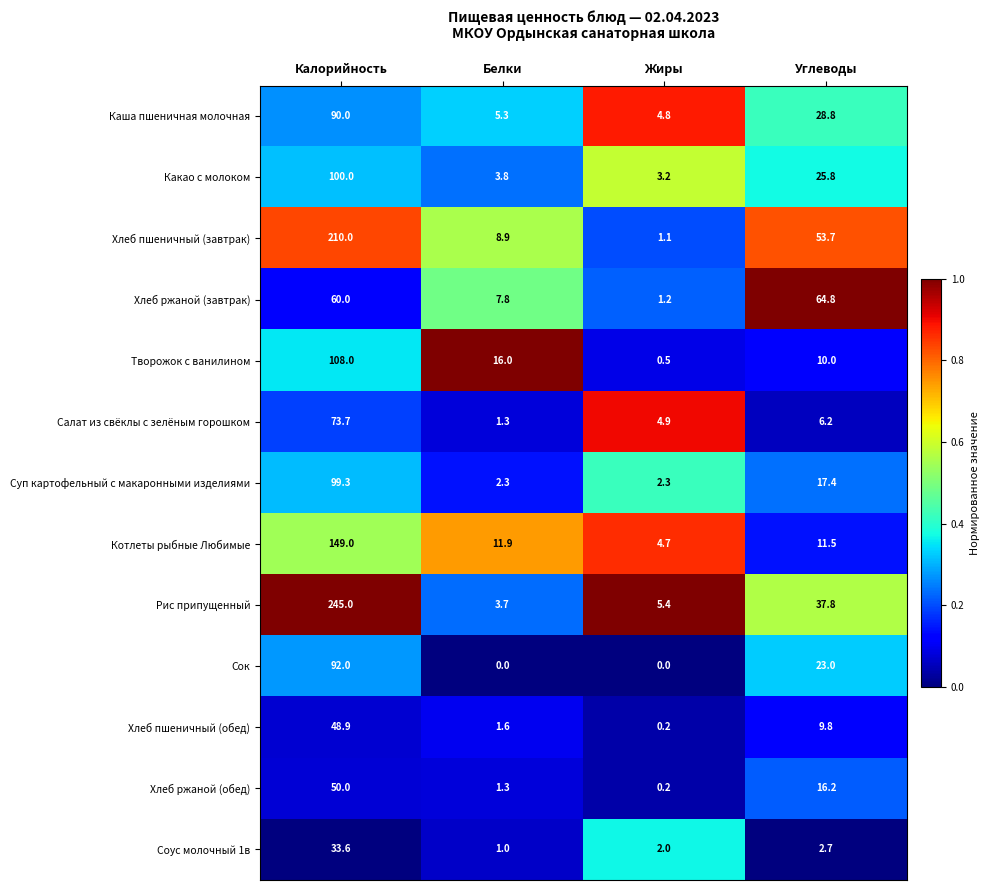

Which series has the largest range (max minus min)?

Рис припущенный